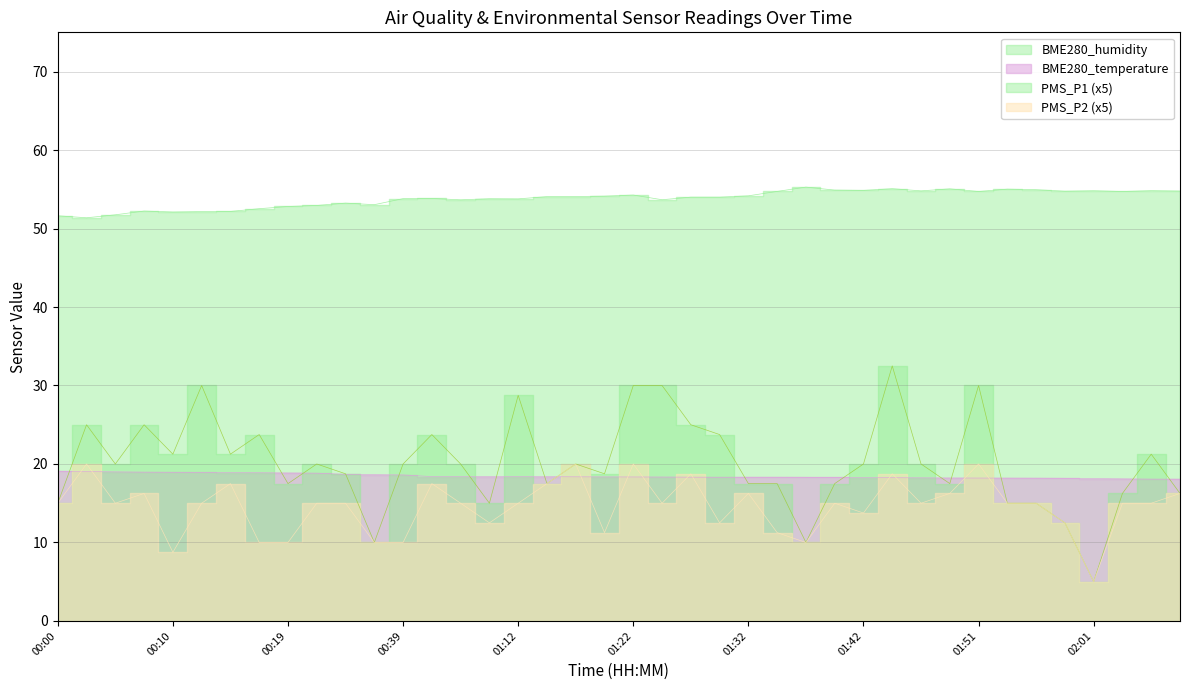

Which label corresponds to the largest value in the chart?

01:37